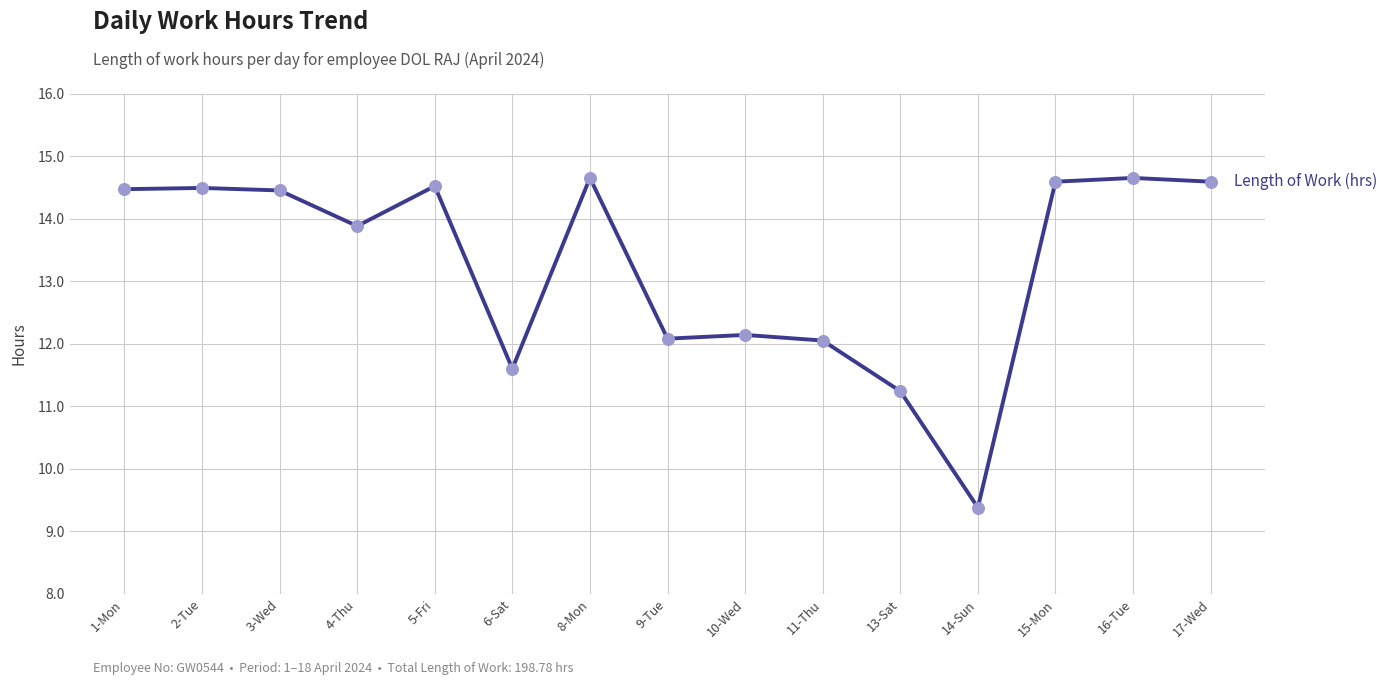

Between 5-Fri and 17-Wed, which is larger?

17-Wed